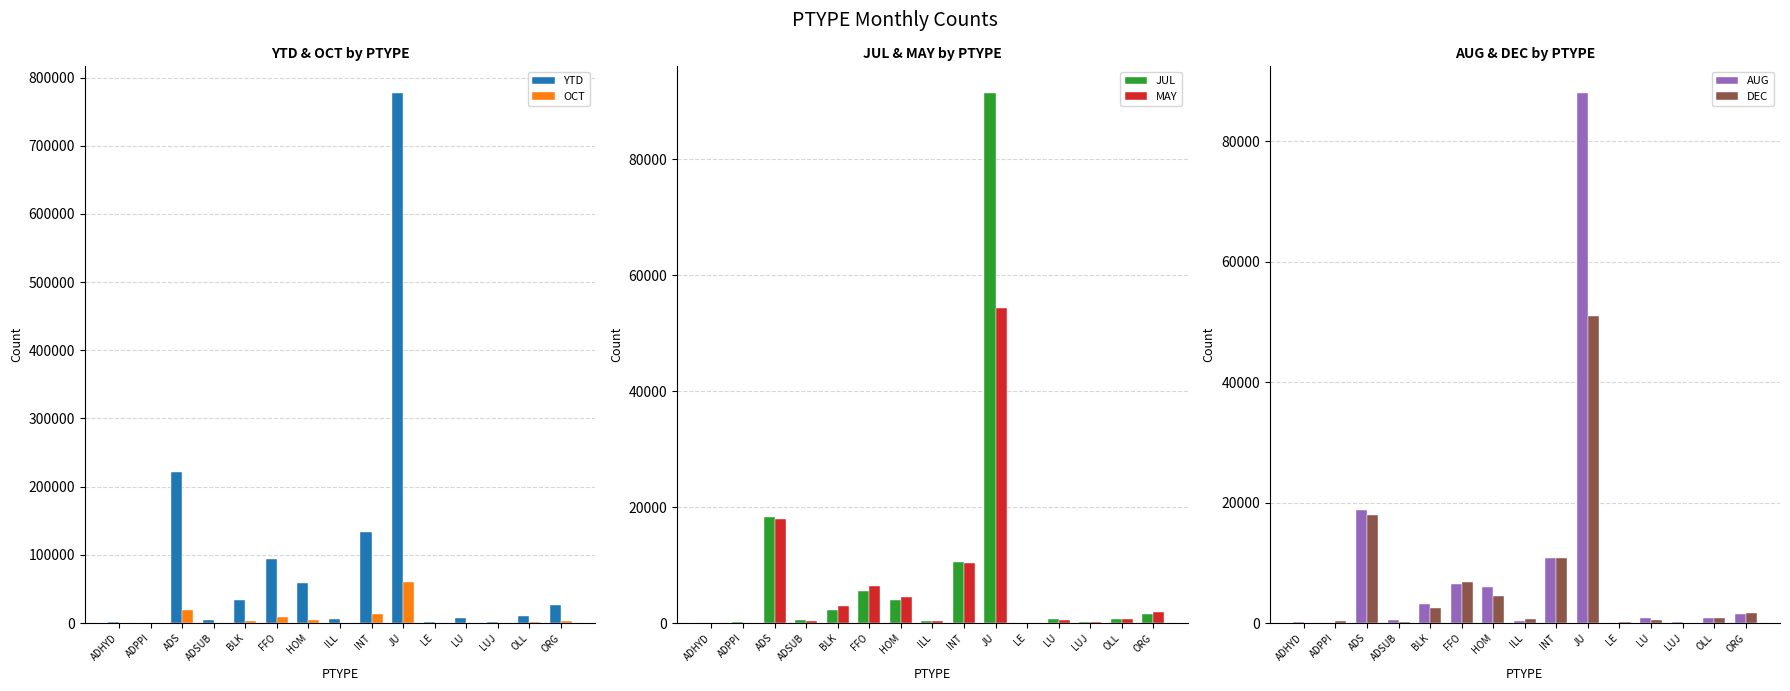

True or false: YTD has a value of 1296 at LE.

True